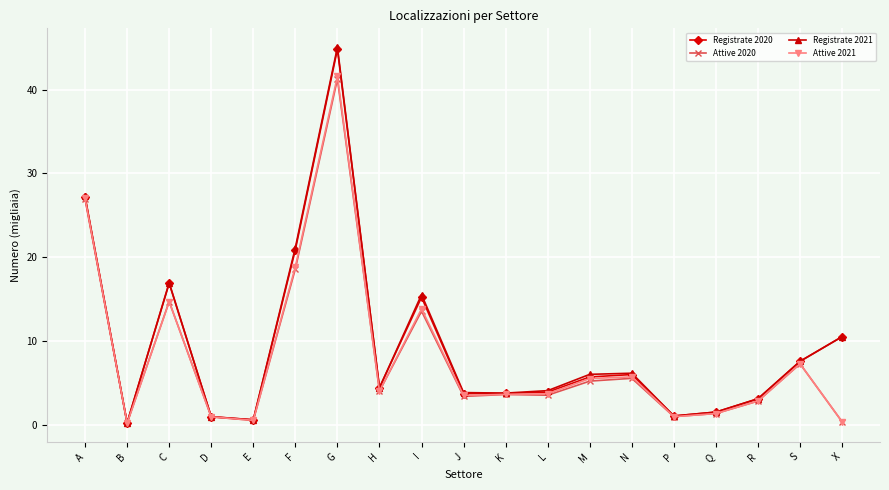

What is the difference between the Attive 2021 values at A and C?

12.4